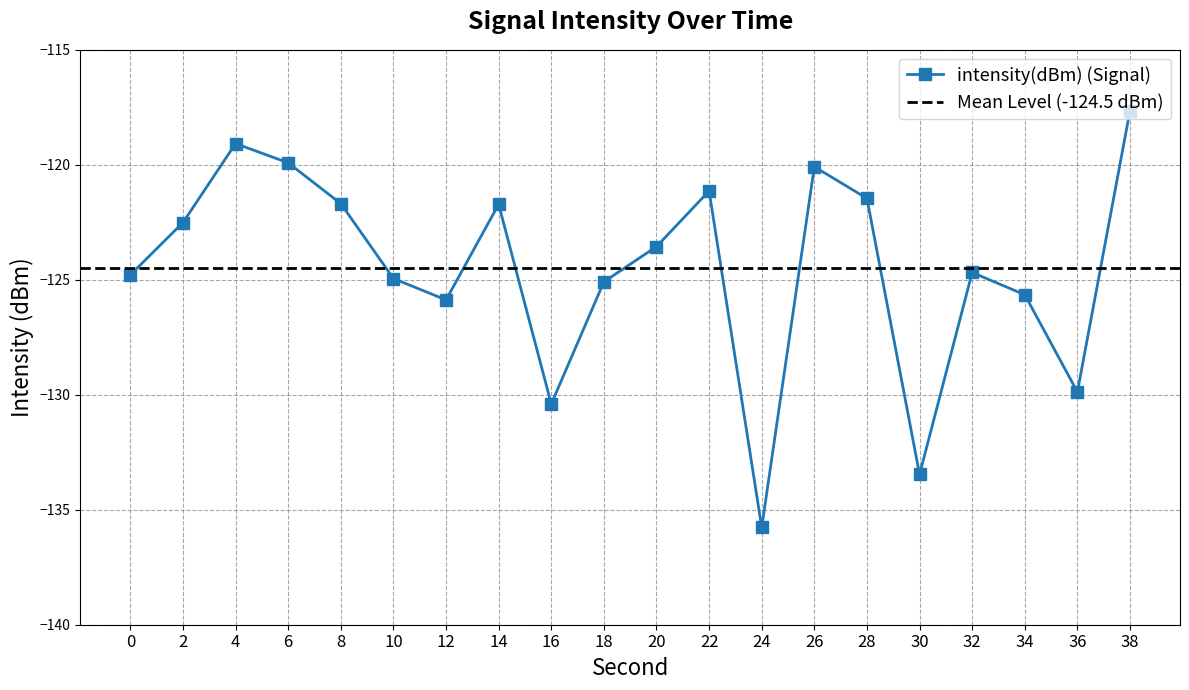

Read the value at 8.

-121.7